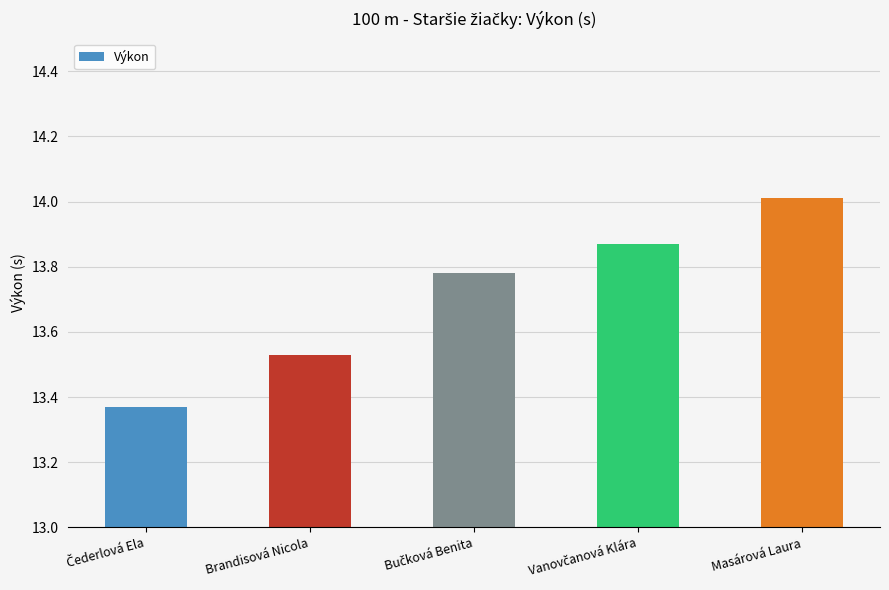

What is the average value?

13.7